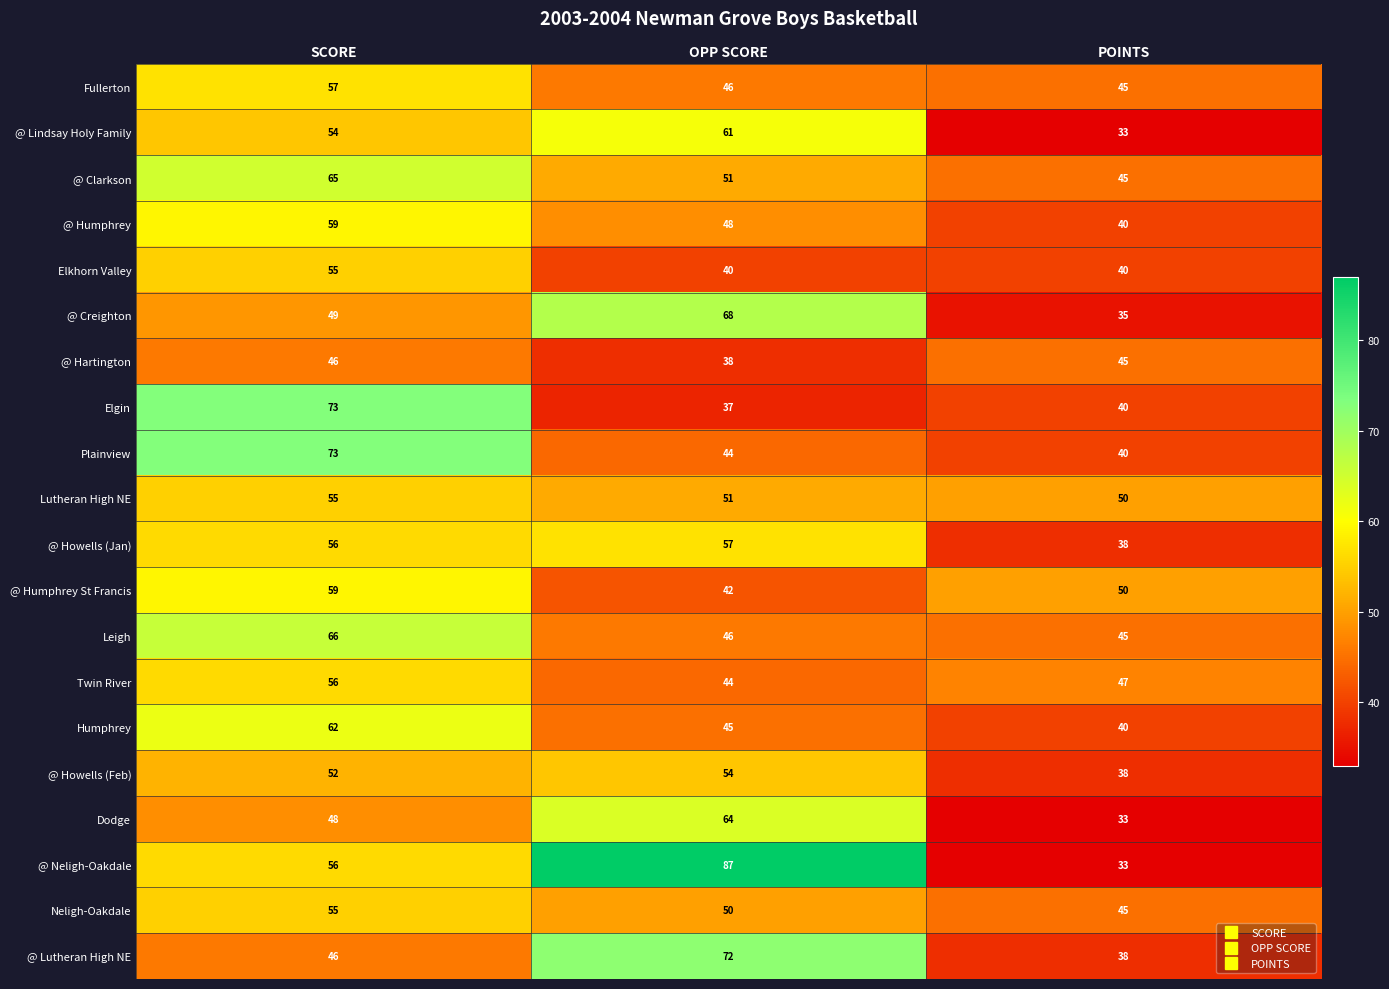

Which series has the largest total across all categories?

@ Neligh-Oakdale